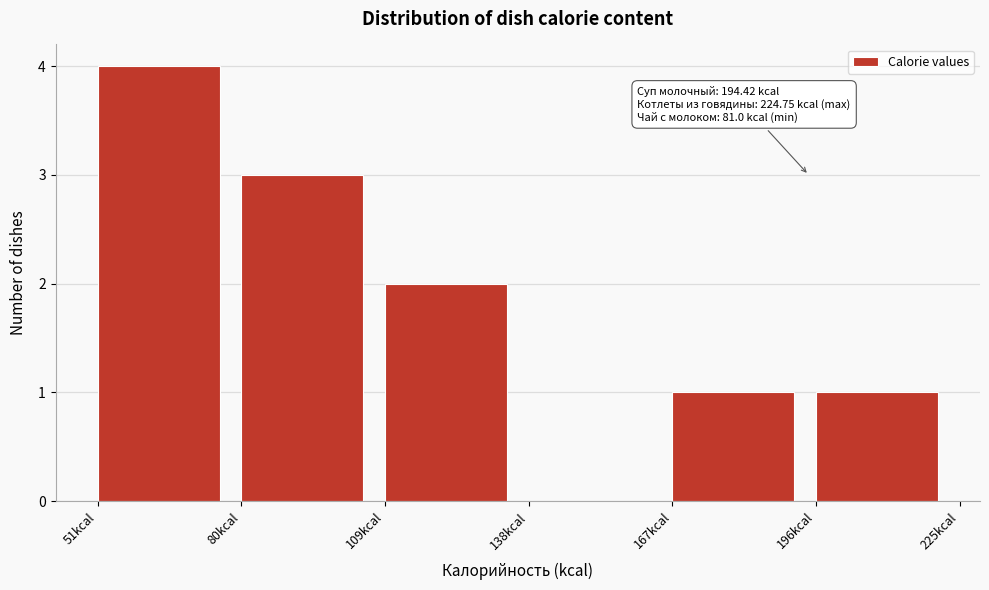

Which range on the x-axis has the tallest bar?

50 to 80